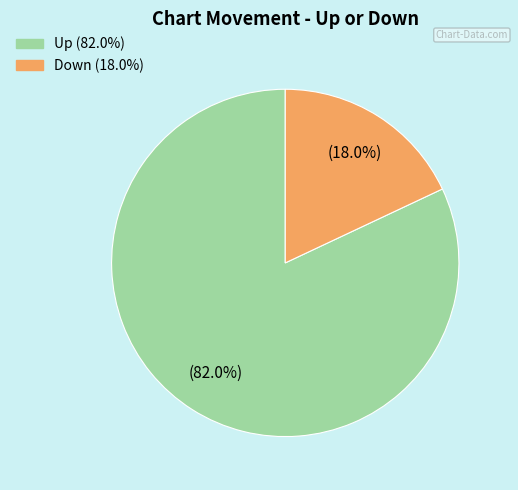

Between Down and Up, which is larger?

Up